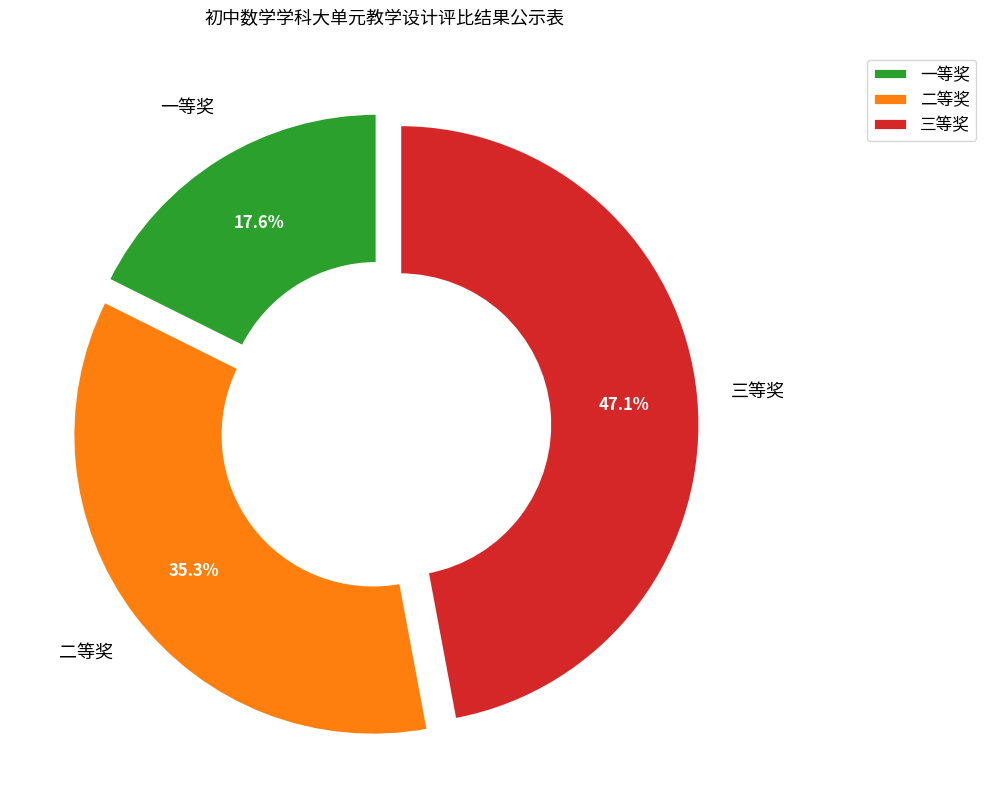

How many segments does this pie chart have?

3